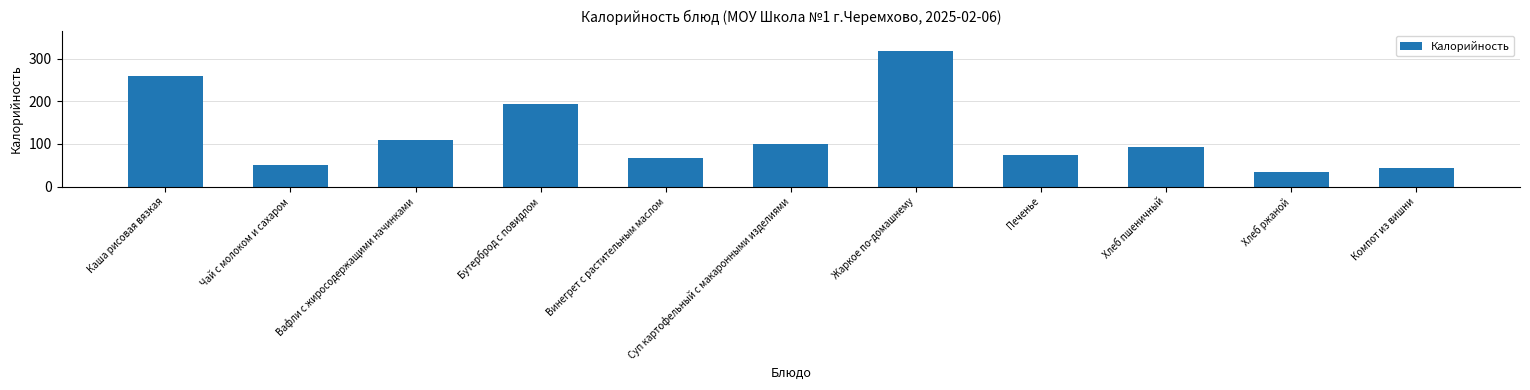

The value at Хлеб ржаной is 16.9. True or false?

False